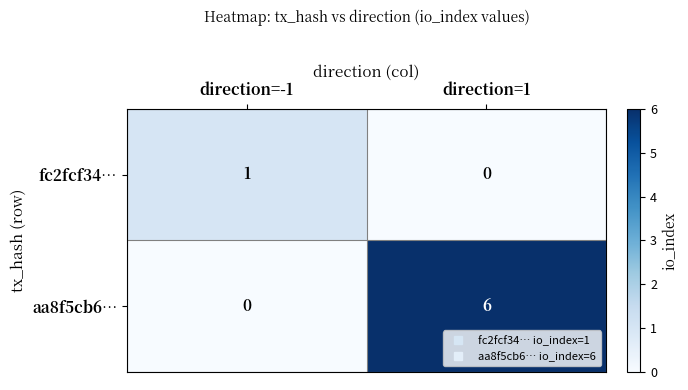

Reading left to right, extract all data points from this chart.

fc2fcf34…: direction=-1=1	direction=1=0
aa8f5cb6…: direction=-1=0	direction=1=6